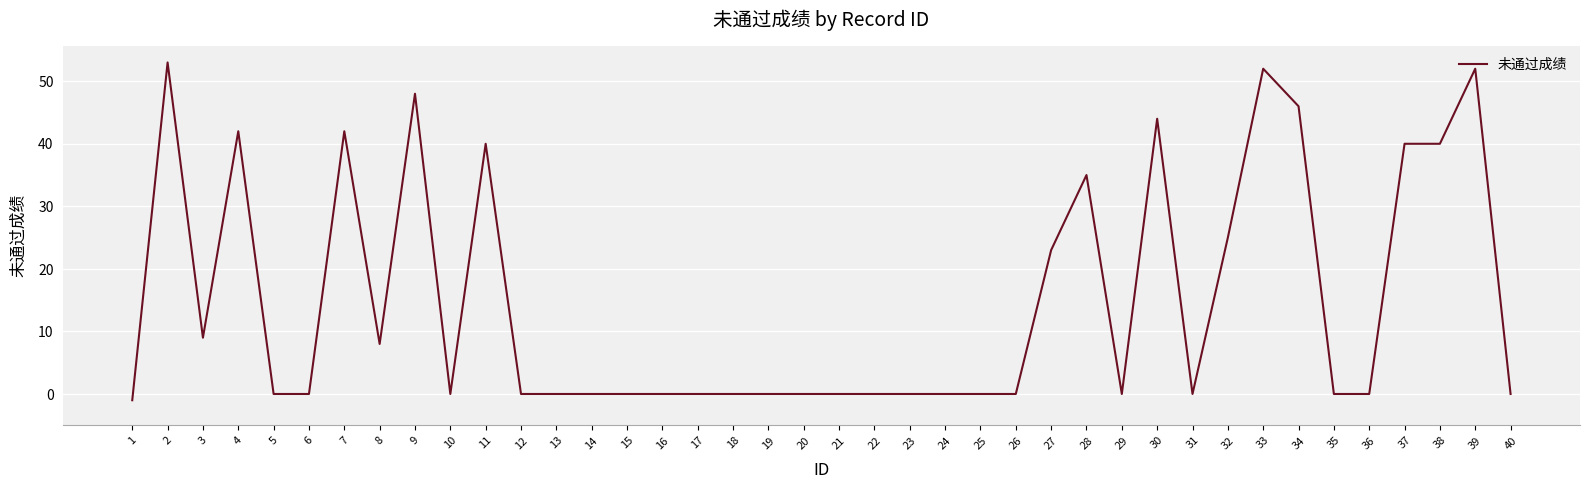

True or false: the data has more than 0 interior local peaks.

True